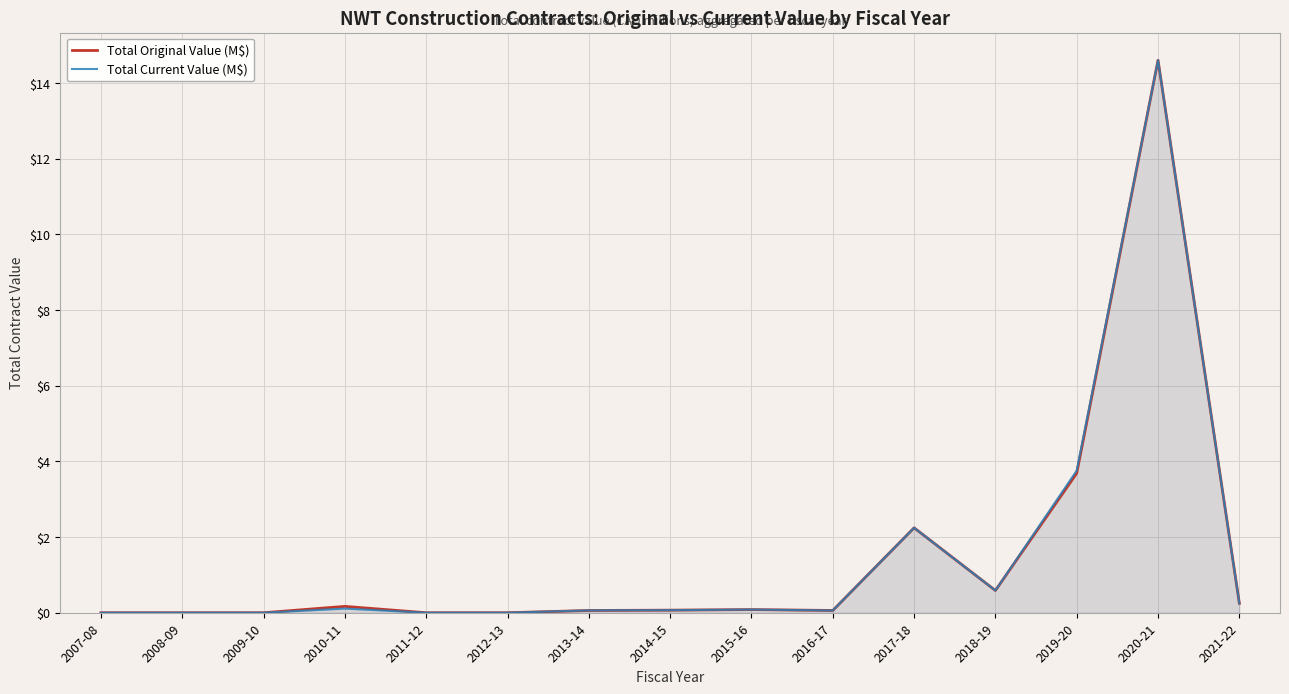

What is the value of the Total Original Value (M$) point at the 14th from the left?

14.6